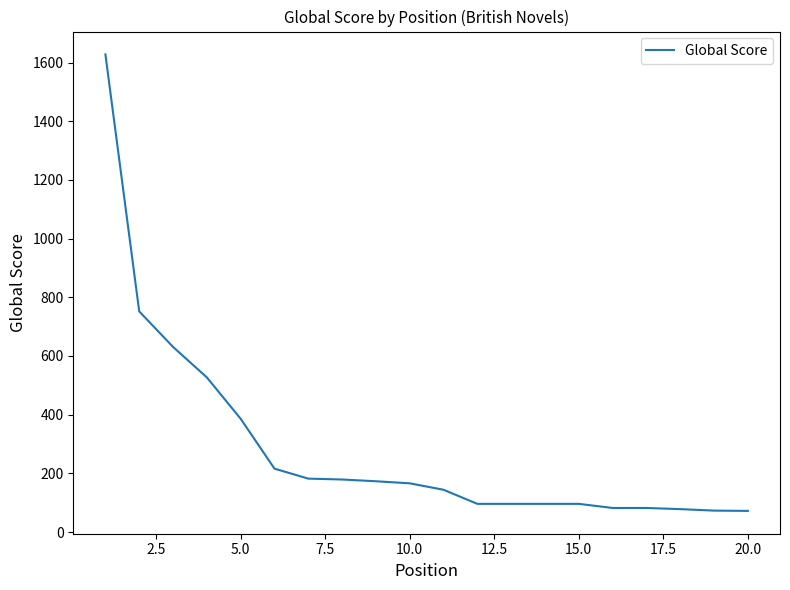

What is the difference between the maximum and minimum values?

1556